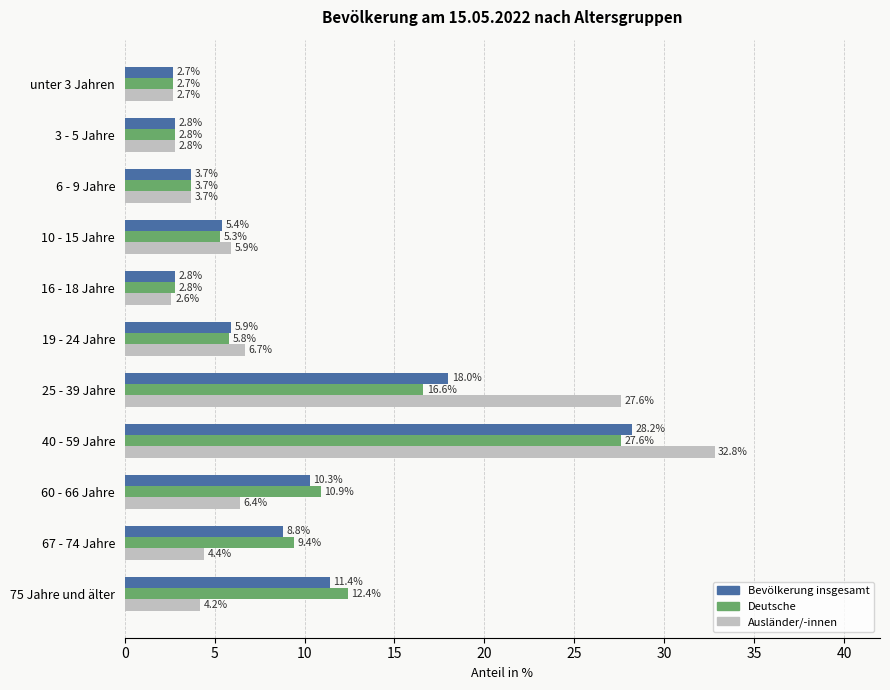

Which category has the lowest value across all series?

16 - 18 Jahre